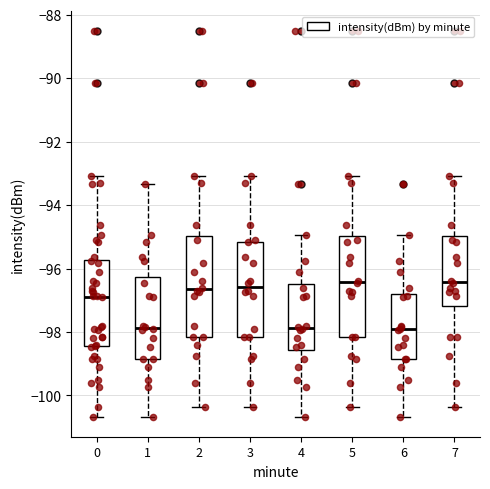

Where is the lower edge of the box at x = 0 on the y-axis? The values are not printed on the chart, so give them approximately, as read against the axis.

-98.4